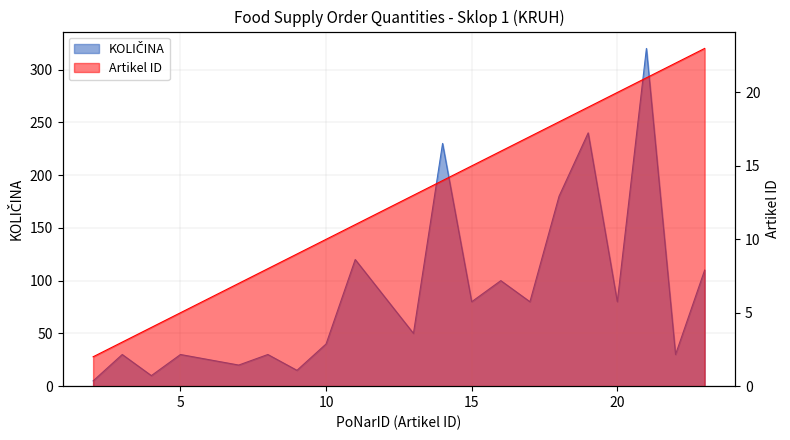

True or false: KOLIČINA (primary) has more than 0 points higher than both neighbors.

True